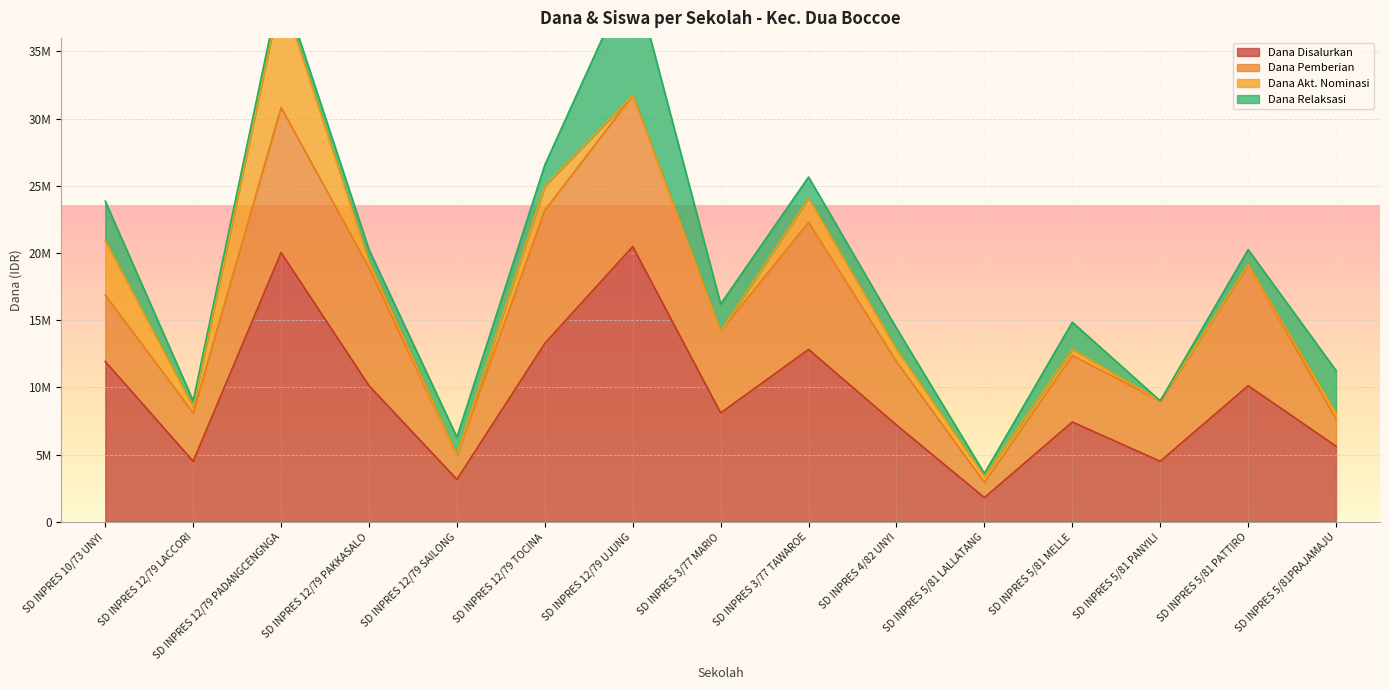

Where is Dana Pemberian nearest to the value 6187500?

SD INPRES 3/77 MARIO